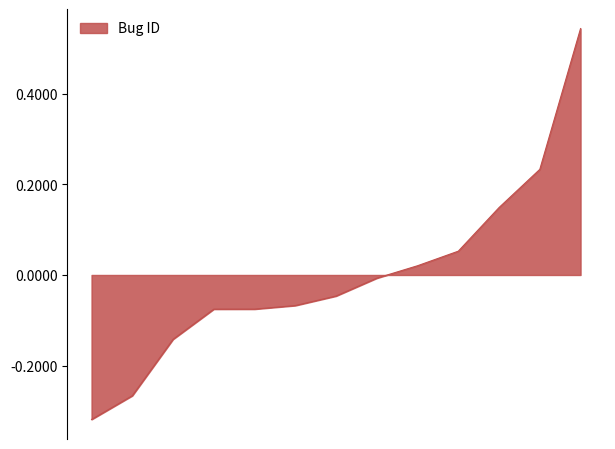

Count the number of categories in the chart.

13